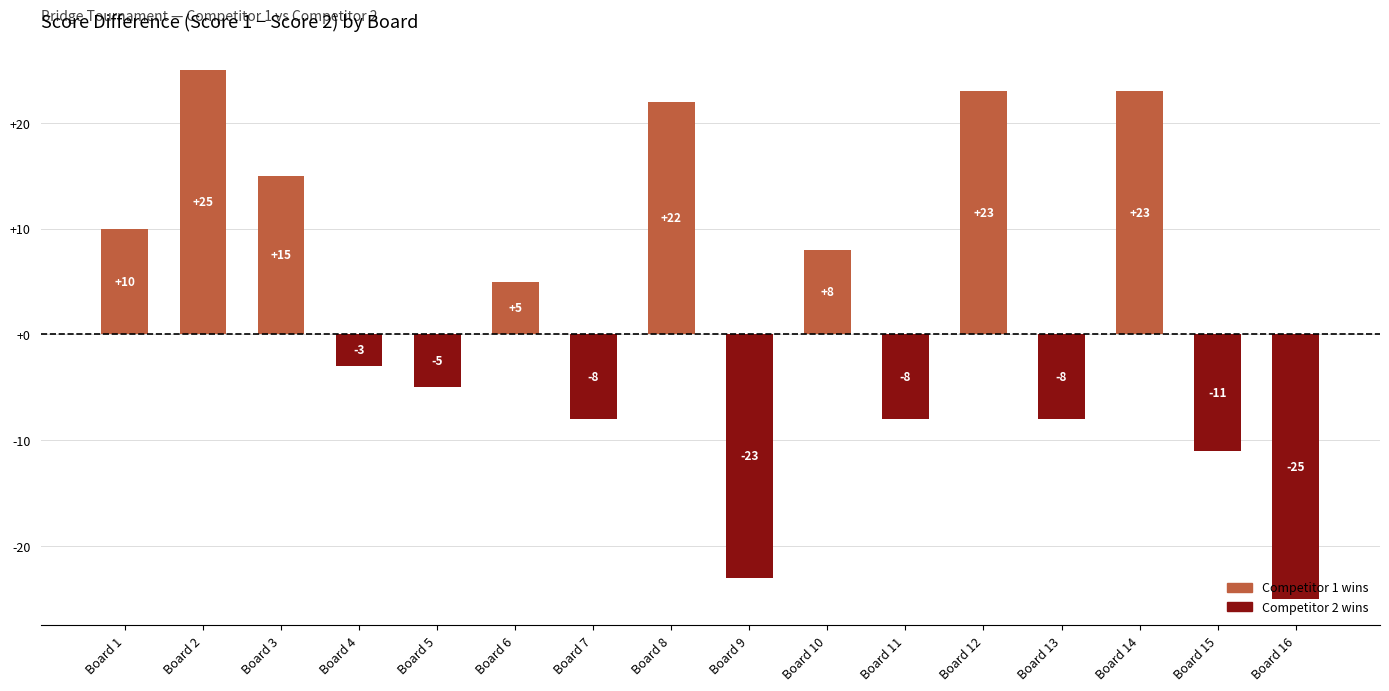

Reading left to right, what are all the values shown in this chart?

Board 1=10	Board 2=25	Board 3=15	Board 4=-3	Board 5=-5	Board 6=5	Board 7=-8	Board 8=22	Board 9=-23	Board 10=8	Board 11=-8	Board 12=23	Board 13=-8	Board 14=23	Board 15=-11	Board 16=-25